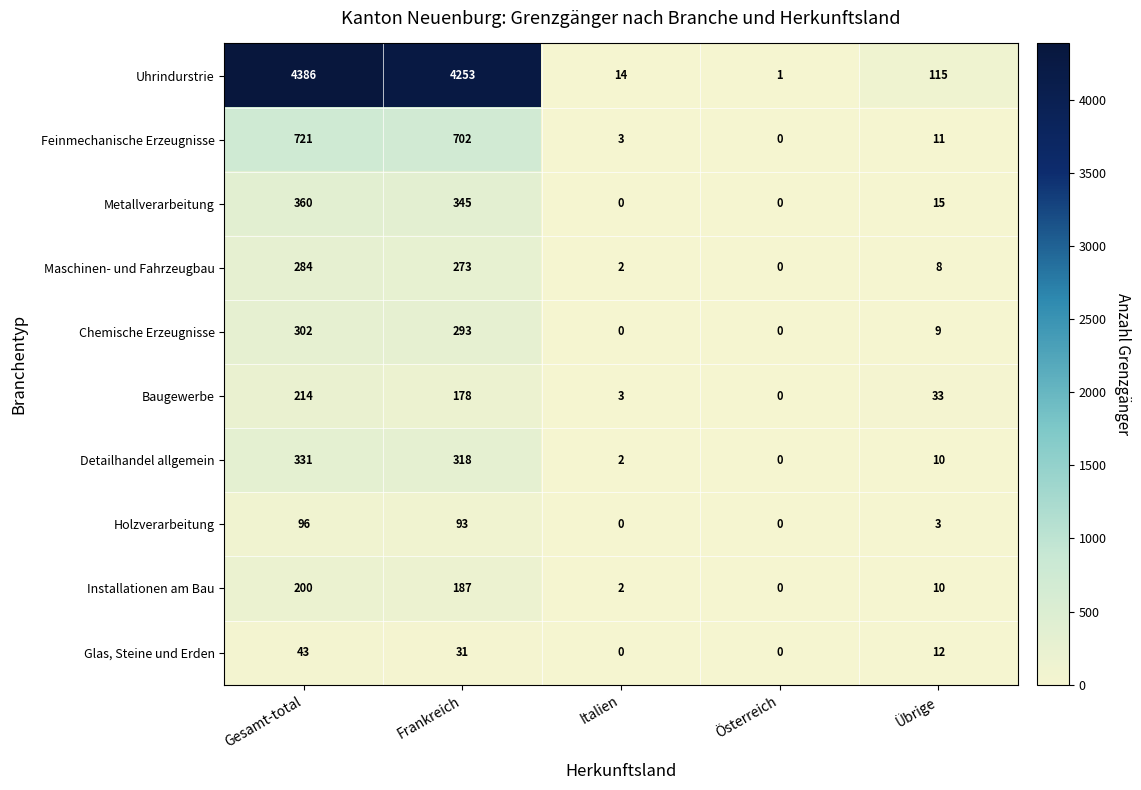

How many distinct data groups are displayed?

10